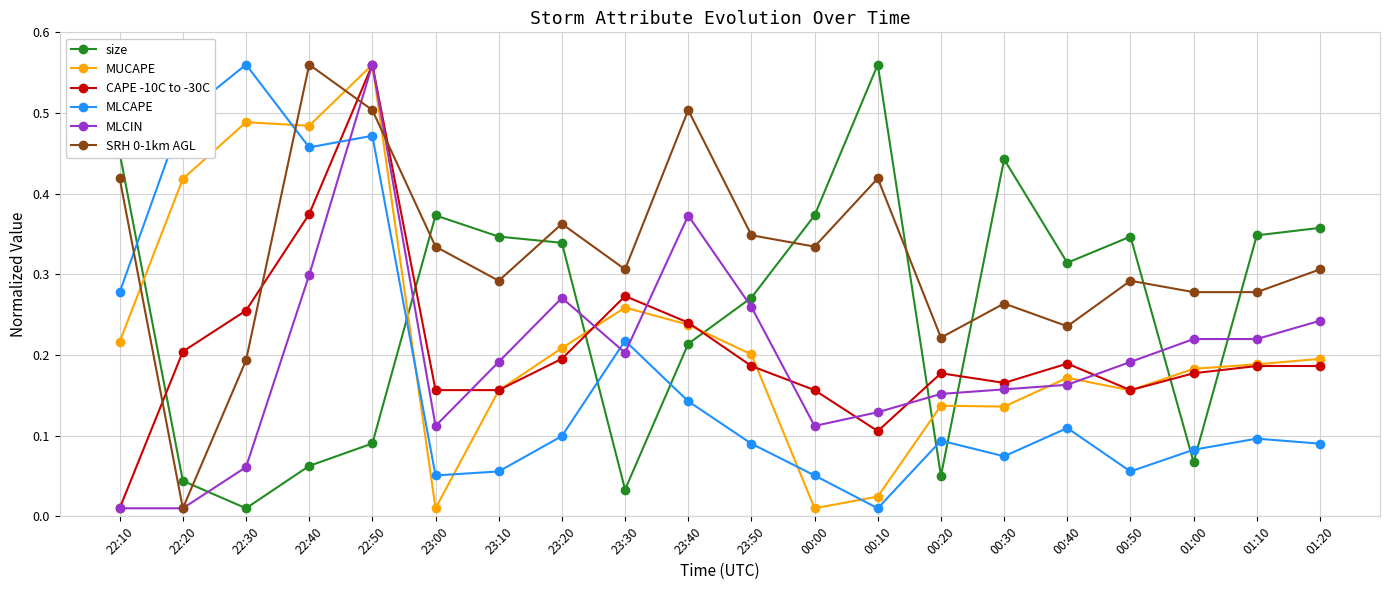

How many data points does each series have?

20